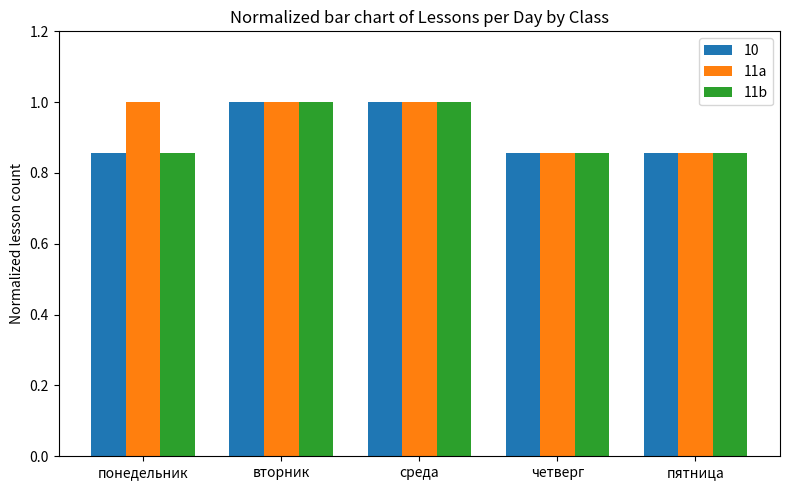

What is the difference between the maximum and minimum values in the 11a series?

0.1